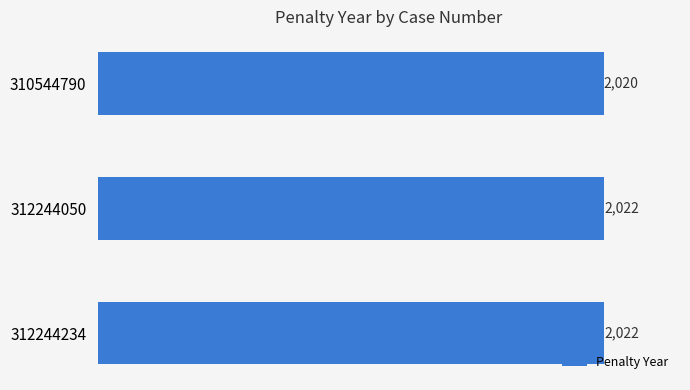

How many categories are shown in the chart?

3